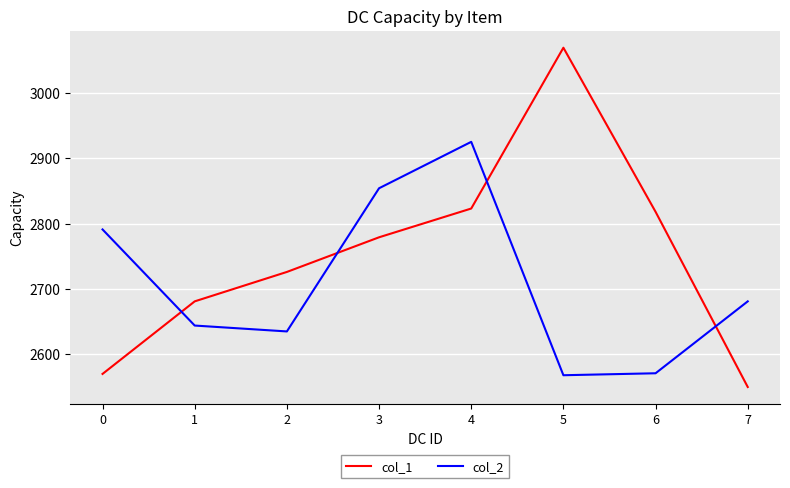

Which series has the widest spread of values?

col_1